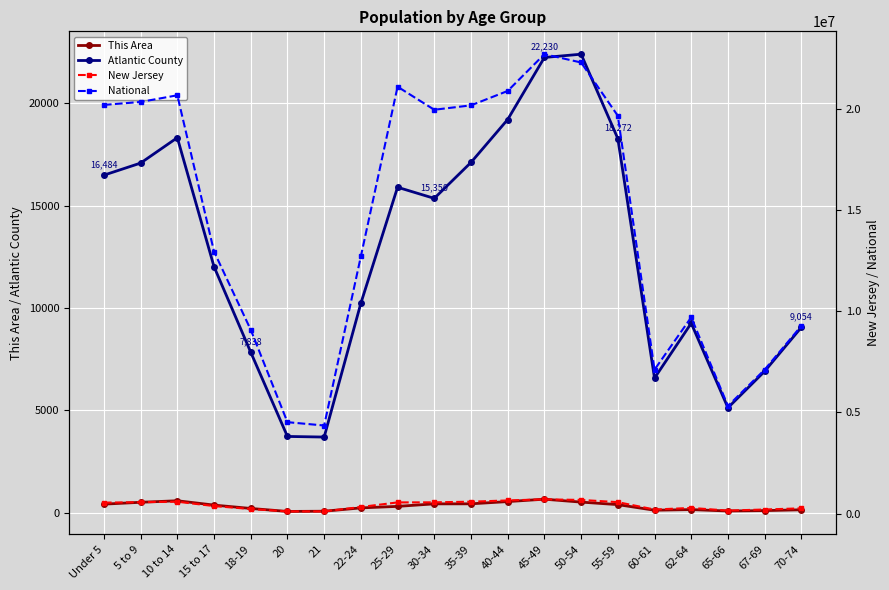

At which category does the chart reach its peak across all series?

45-49